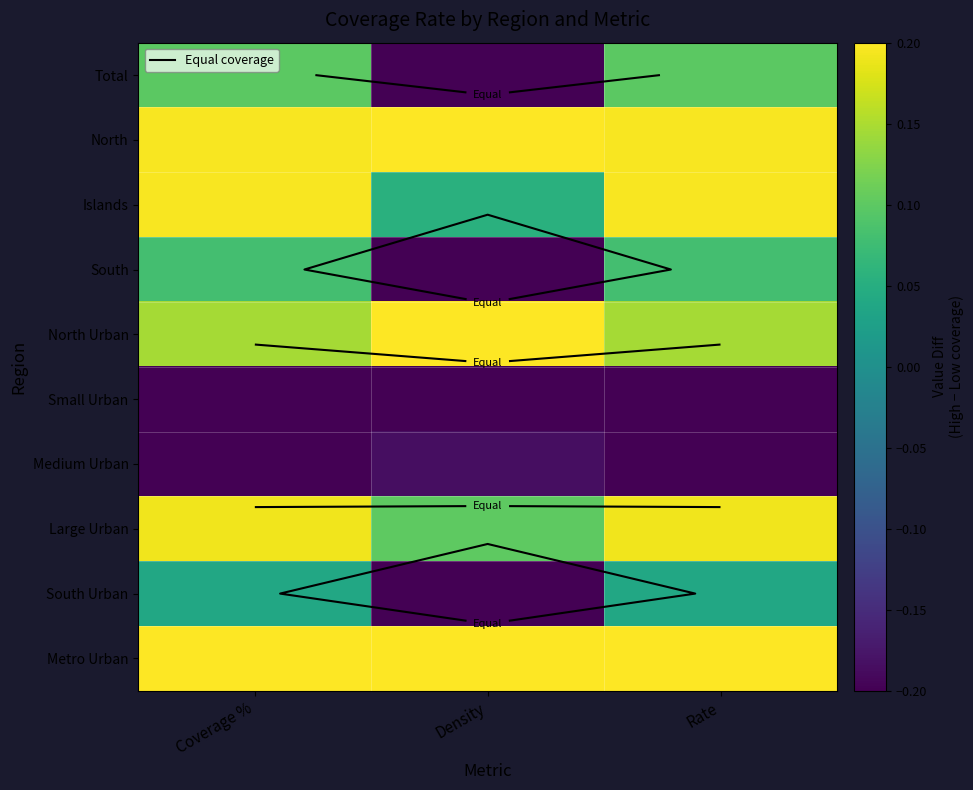

At Rate, list the series in order from largest to smallest.

Metro Urban, Islands, North, Large Urban, North Urban, Total, South, South Urban, Medium Urban, Small Urban